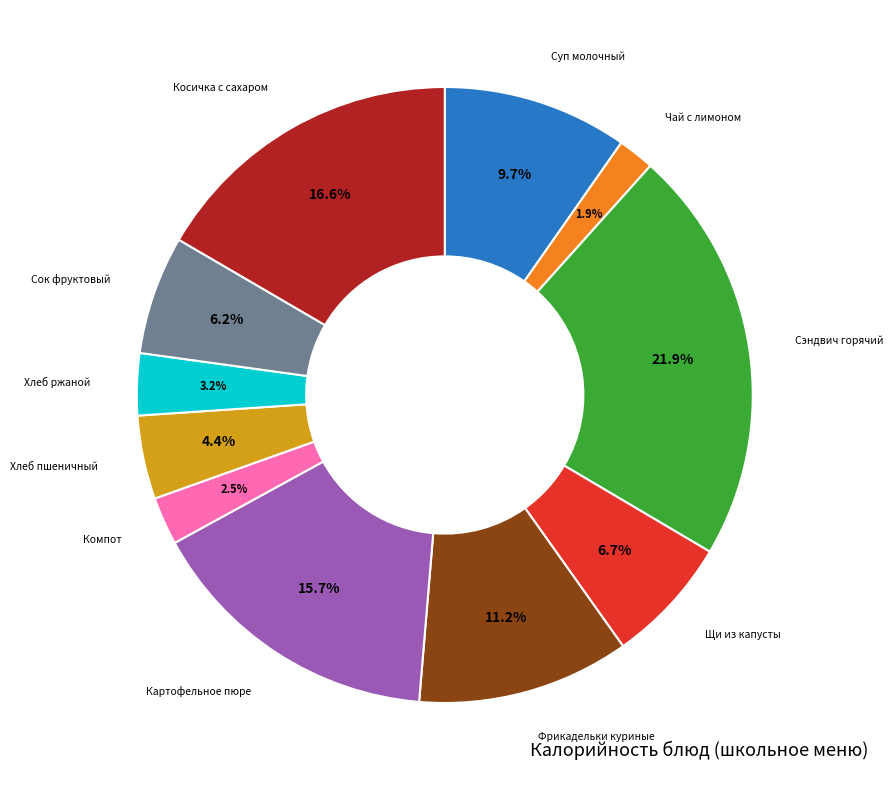

Is there any slice that represents more than half of the pie?

No